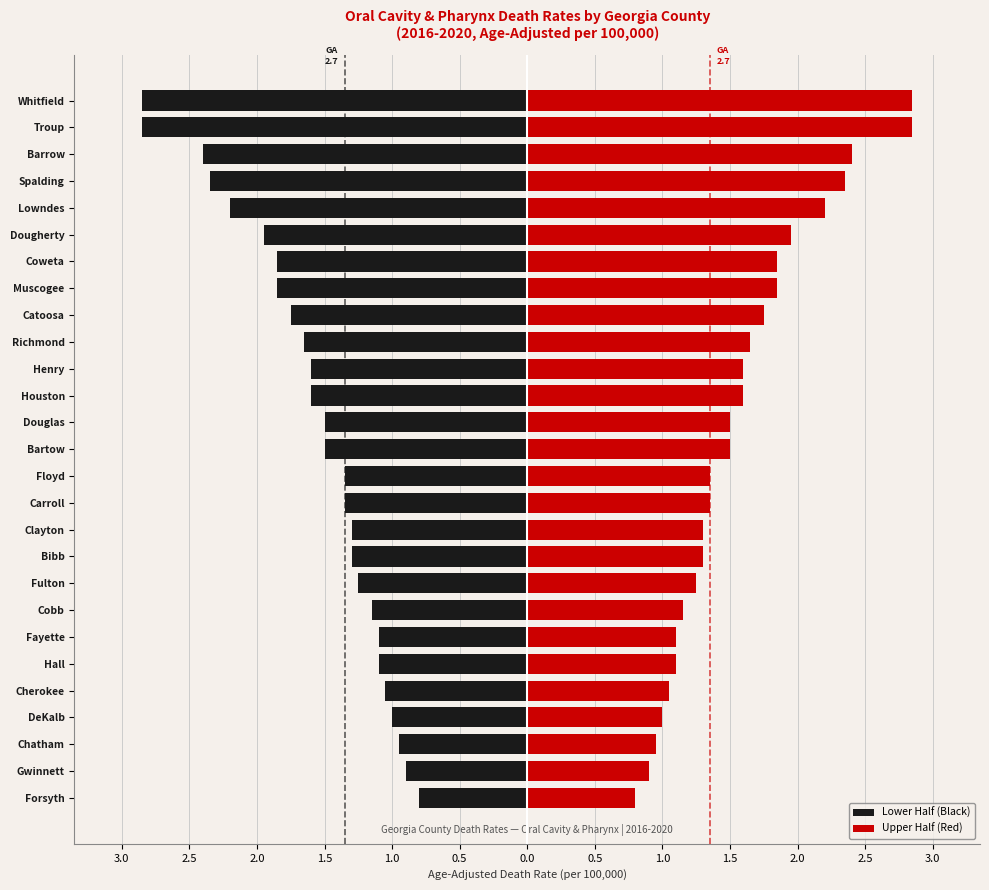

How many data points in Upper Half (Red) are above 1?

23